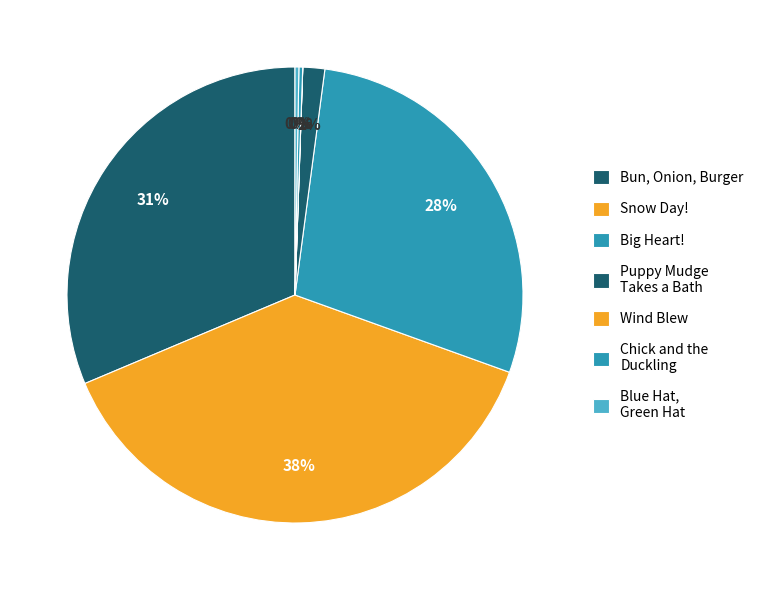

Which category has the biggest portion of the pie?

Snow Day!